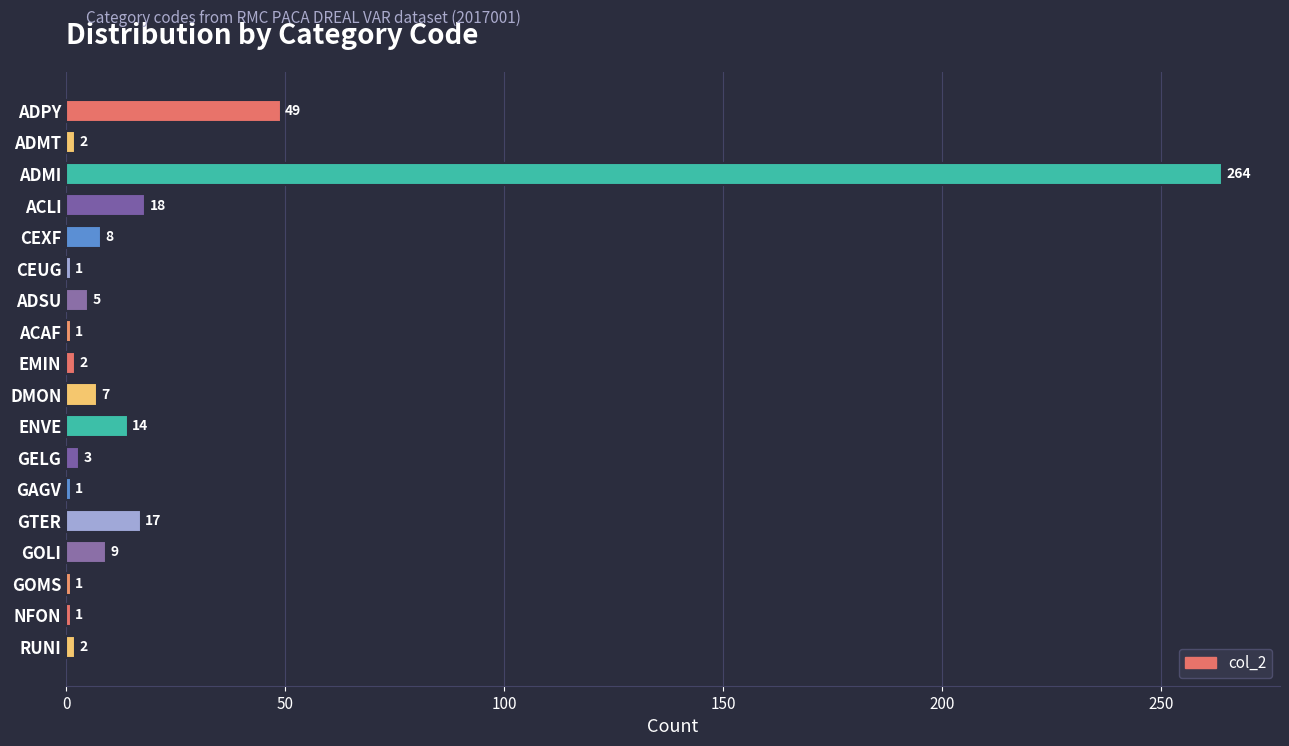

What is the label of the 14th bar from the top?

GTER